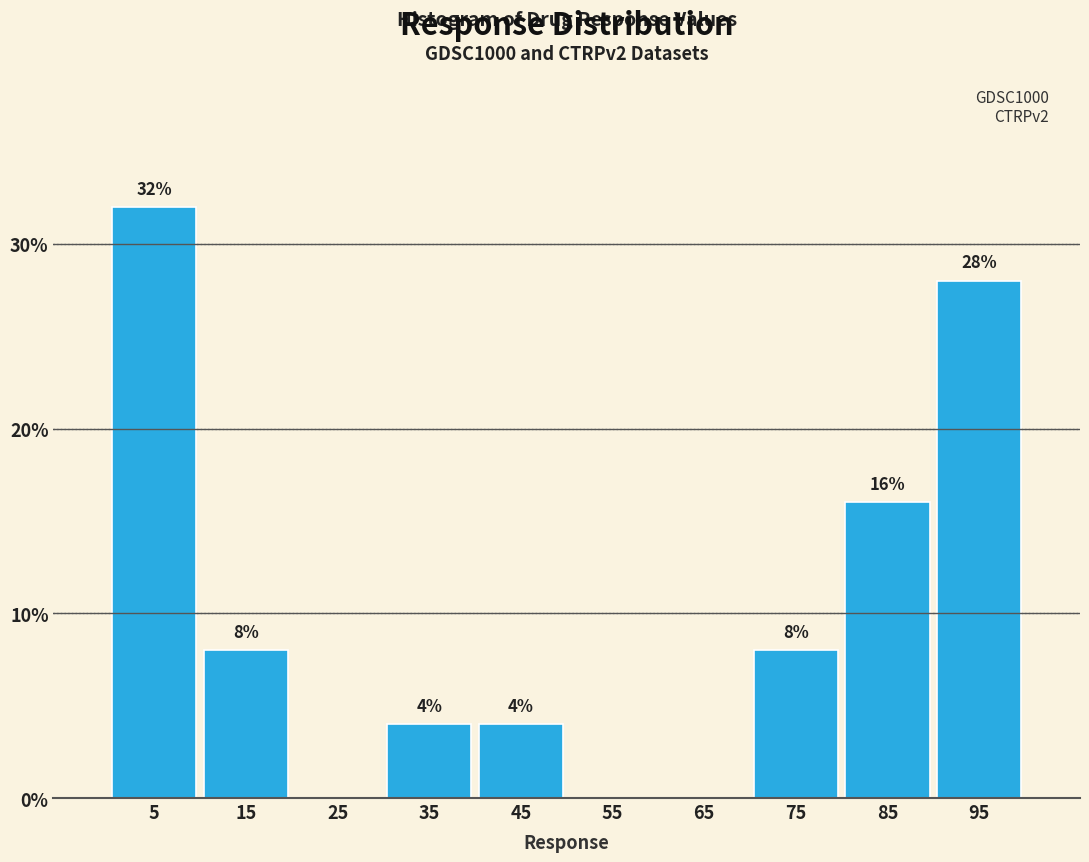

Which range on the x-axis has the tallest bar?

0 to 10